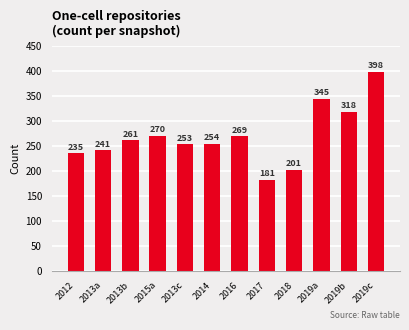

The value at 2013a is 133. True or false?

False